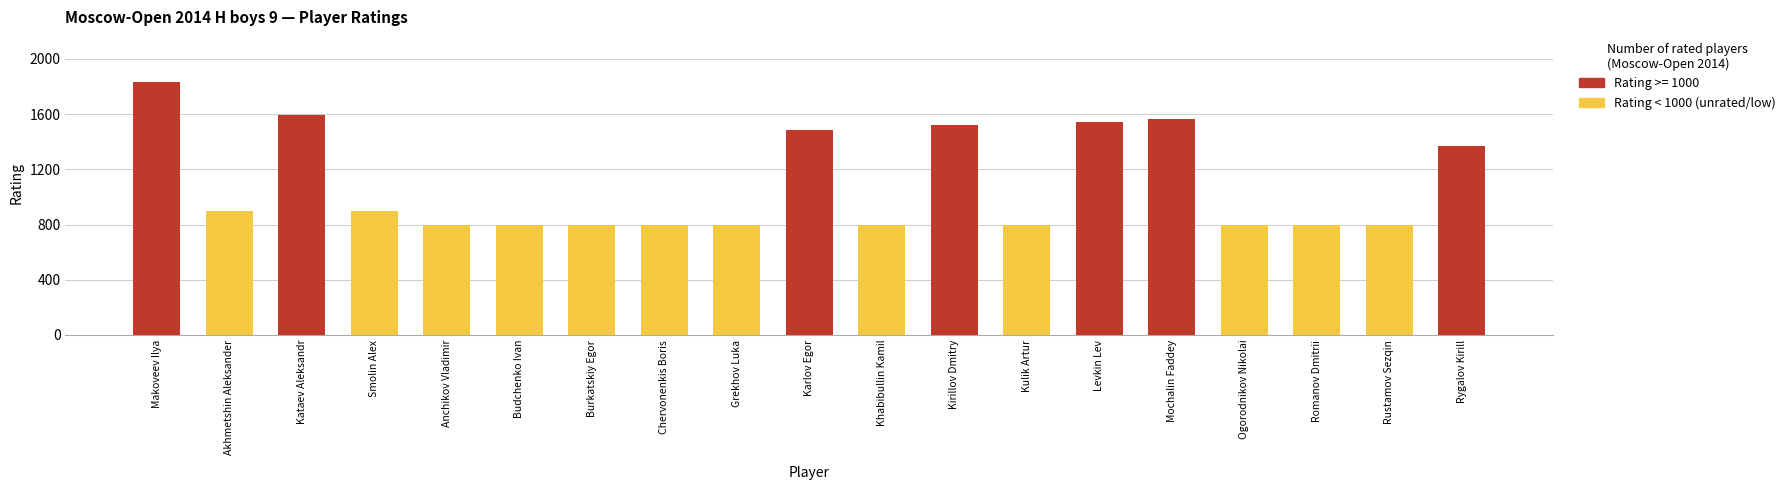

The Rating >= 1000 series shows 2644 at Levkin Lev. True or false?

False